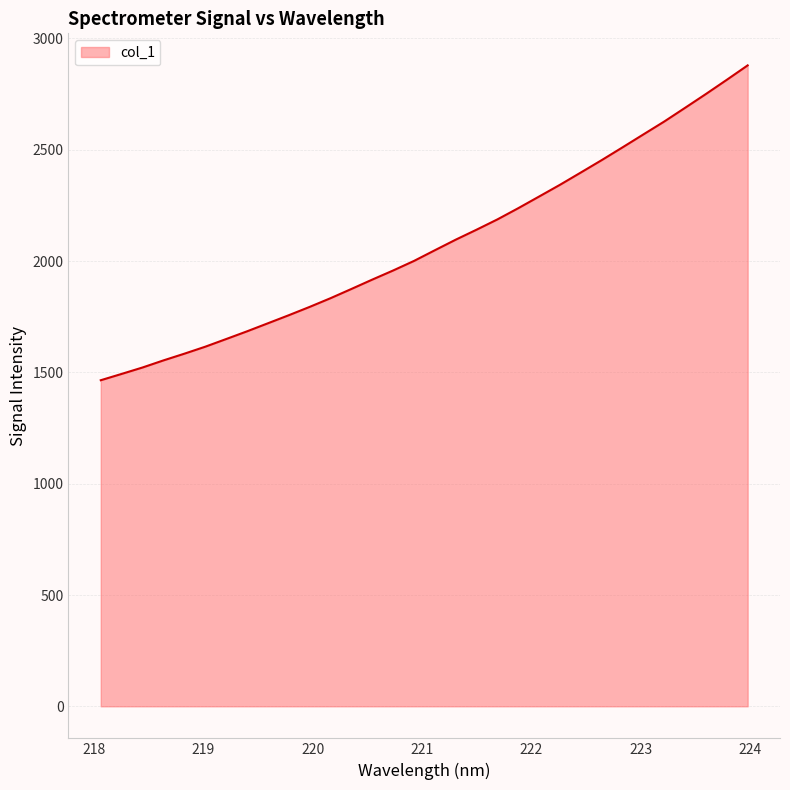

What is the greatest value displayed?

2879.0